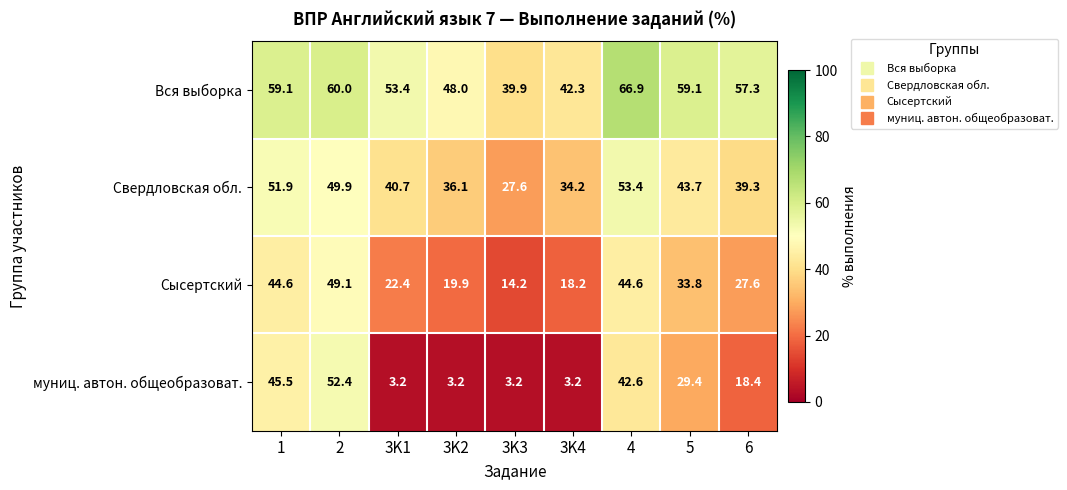

What is the total value across all series at 5?

166.0